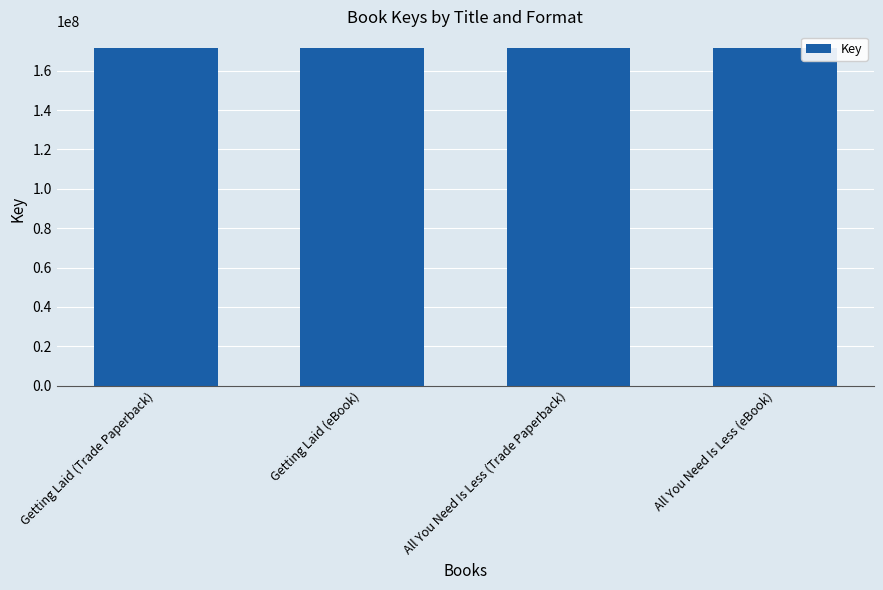

What is the value of the 3rd bar from the left?

171423158